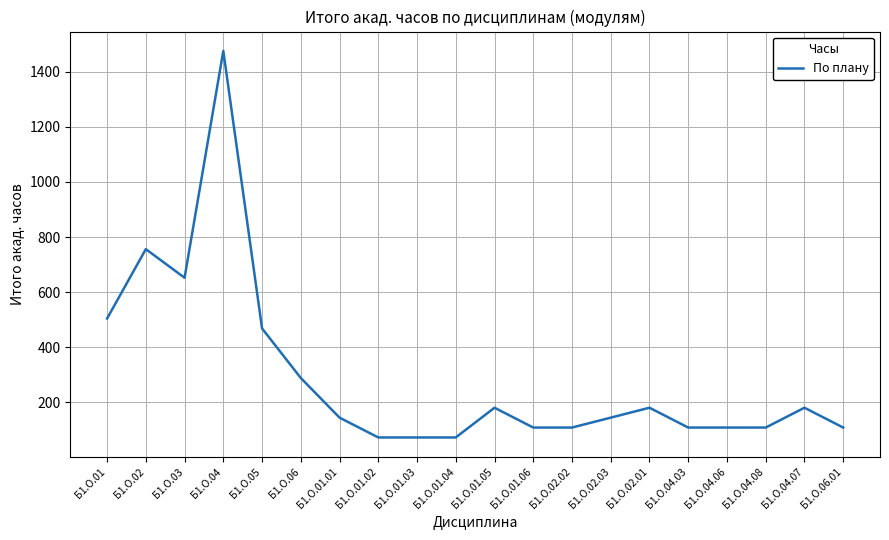

At which label is the value closest to 774?

Б1.О.02